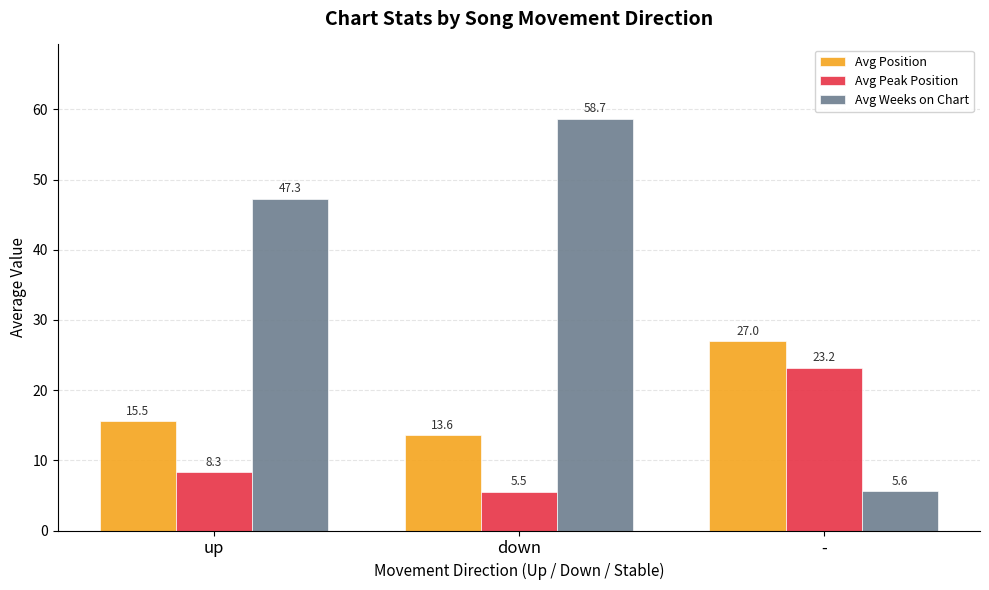

At which label does Avg Peak Position reach its minimum?

down